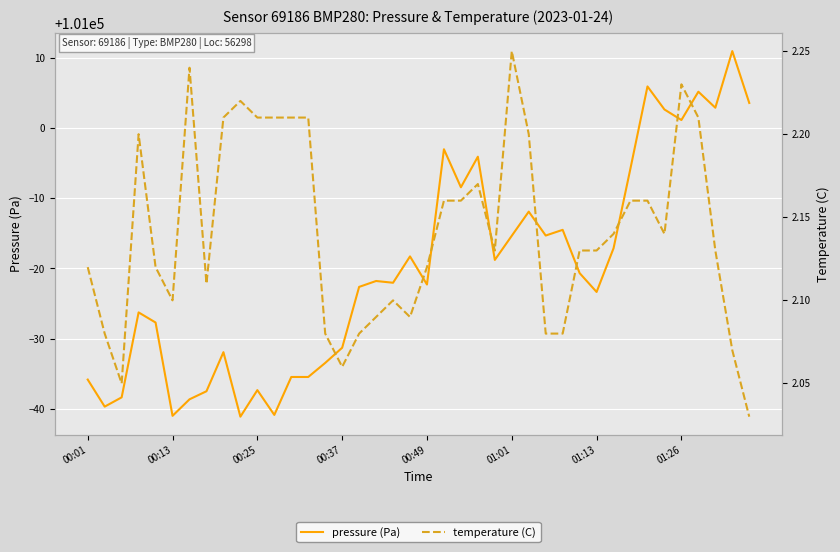

In pressure (Pa), how many points are lower than both neighbors (excluding endpoints)?

12